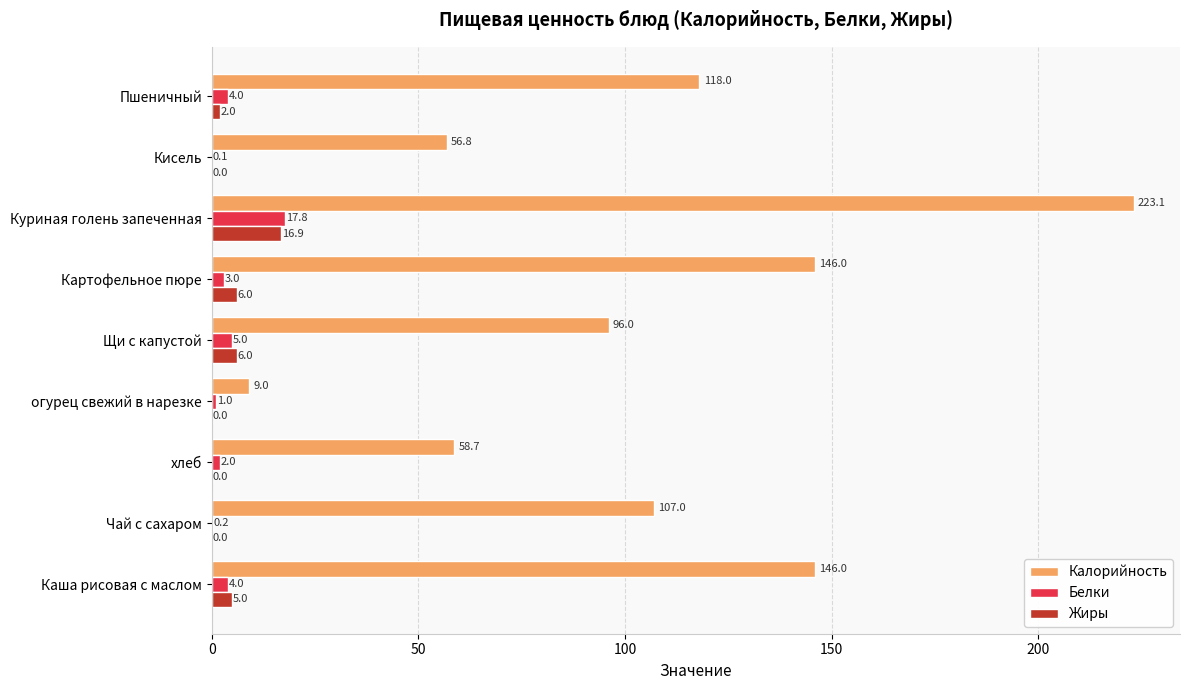

Which category has the highest value in the Жиры series?

Куриная голень запеченная